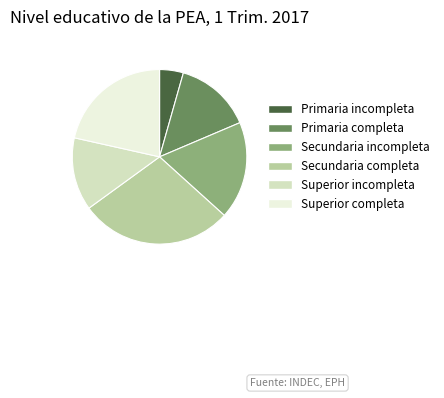

Approximately how many times larger is the value at Superior completa compared to Secundaria completa?

0.8